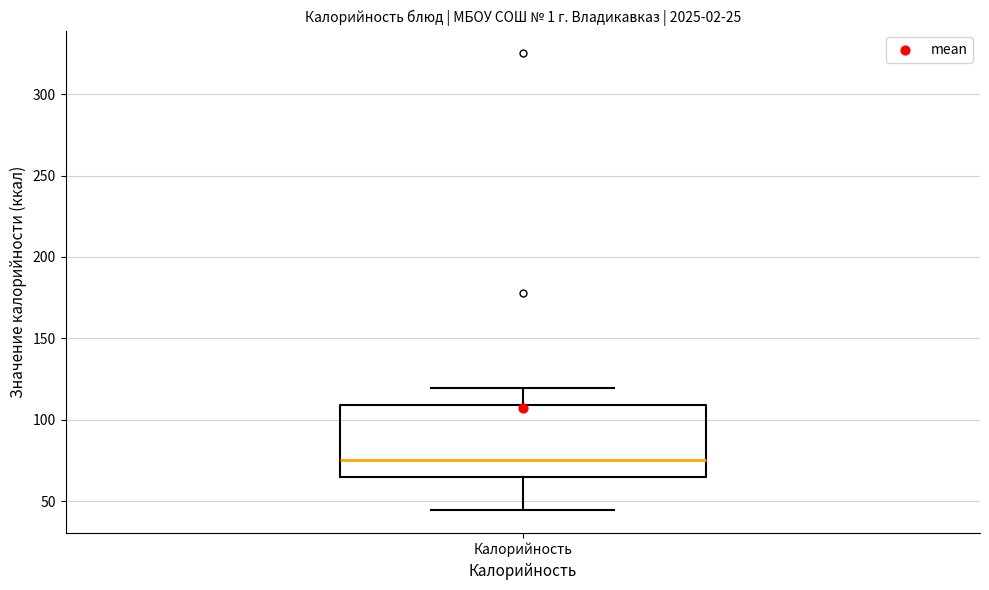

Transcribe this box plot: give where the median line is, the range the box spans, and where the two whiskers end, as read against the y-axis. The values are not printed on the chart, so give them approximately, as read against the axis.

median 75, box 65 to 110, whiskers 45 to 120